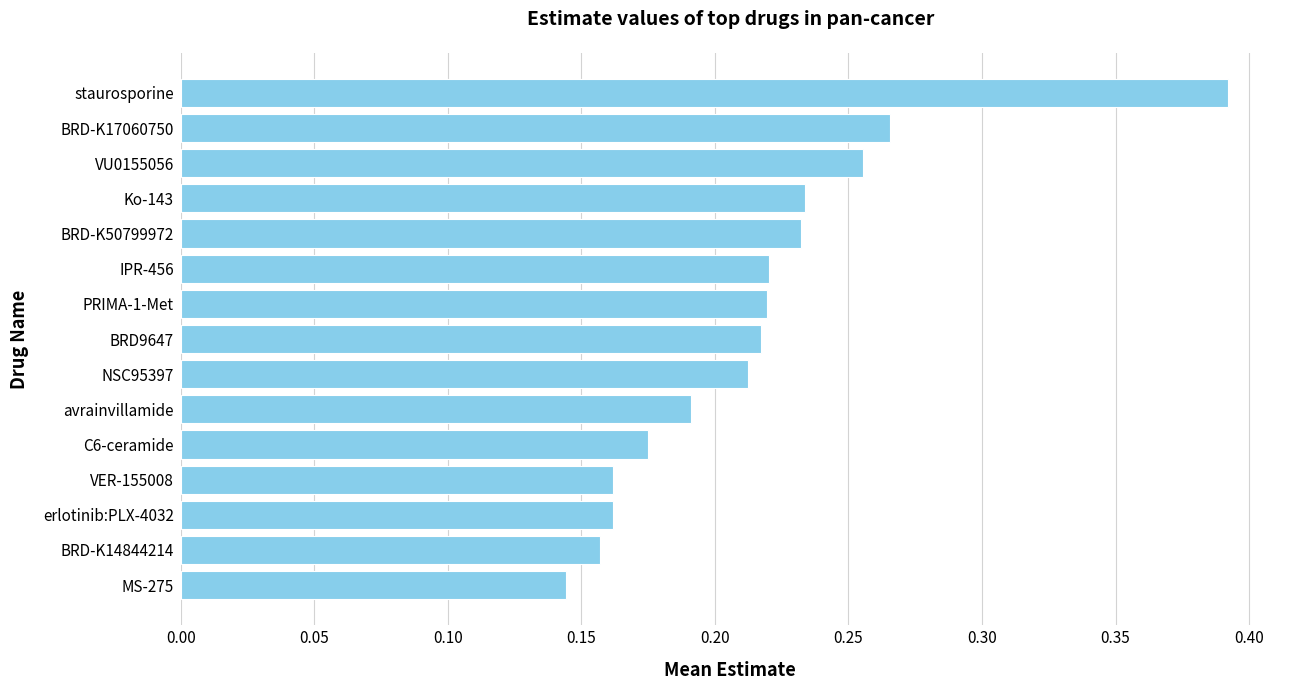

The value at VU0155056 is 0.4. True or false?

False